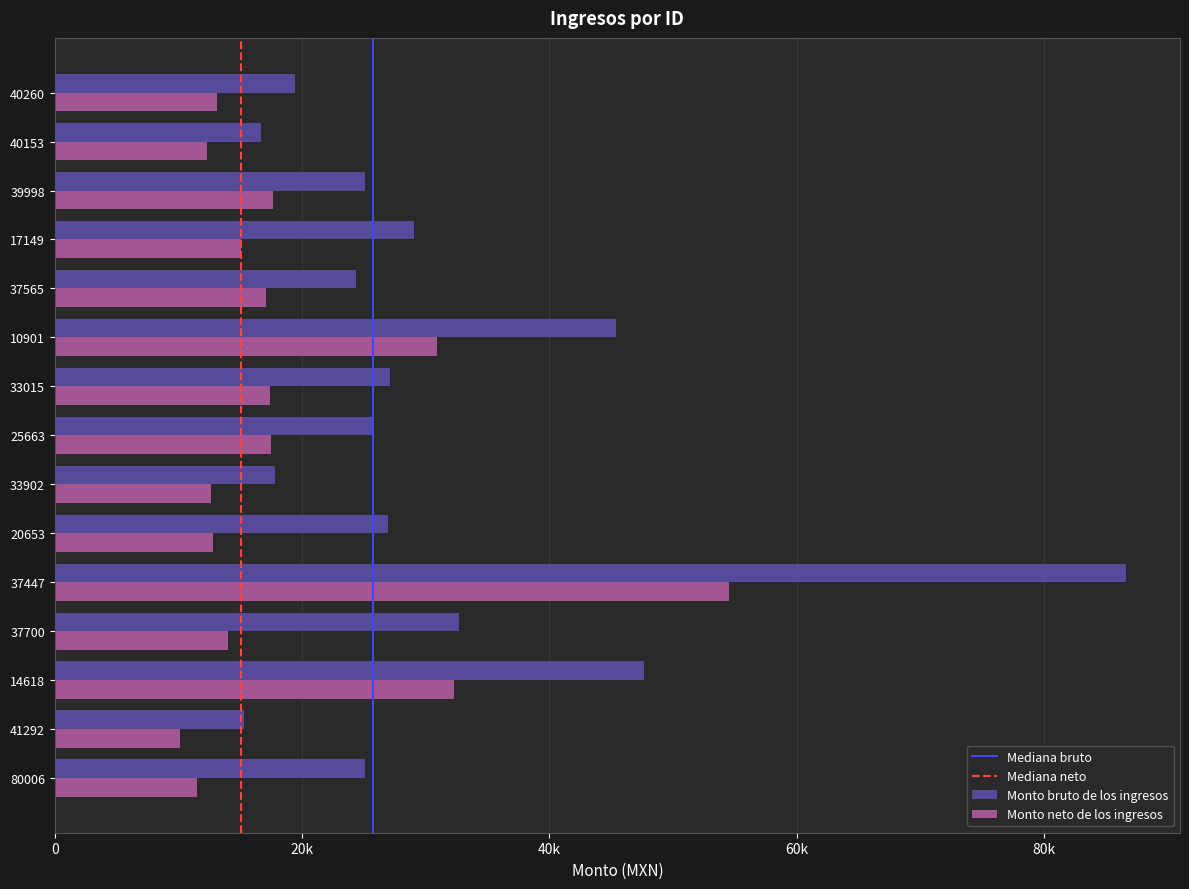

What is the average value of the Monto neto de los ingresos series?

19263.4